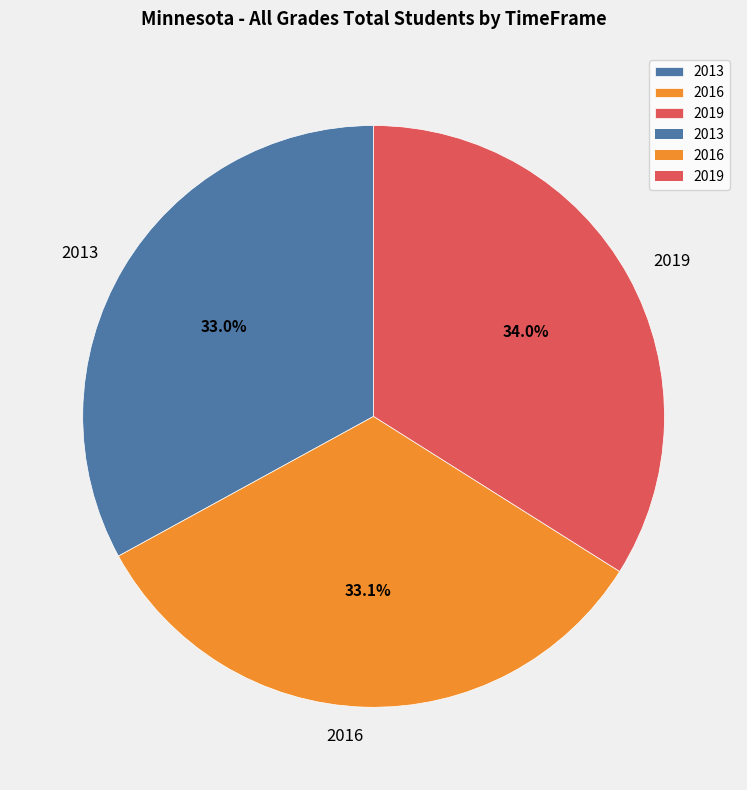

Approximately how many times larger is the value at 2019 compared to 2013?

1.0